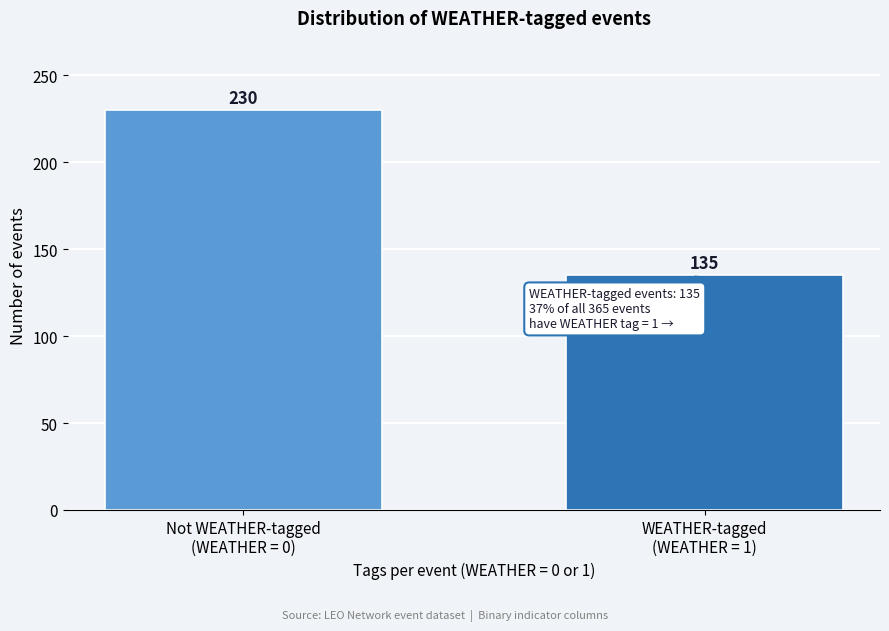

Reading right to left, list all the values displayed in this chart.

135	230